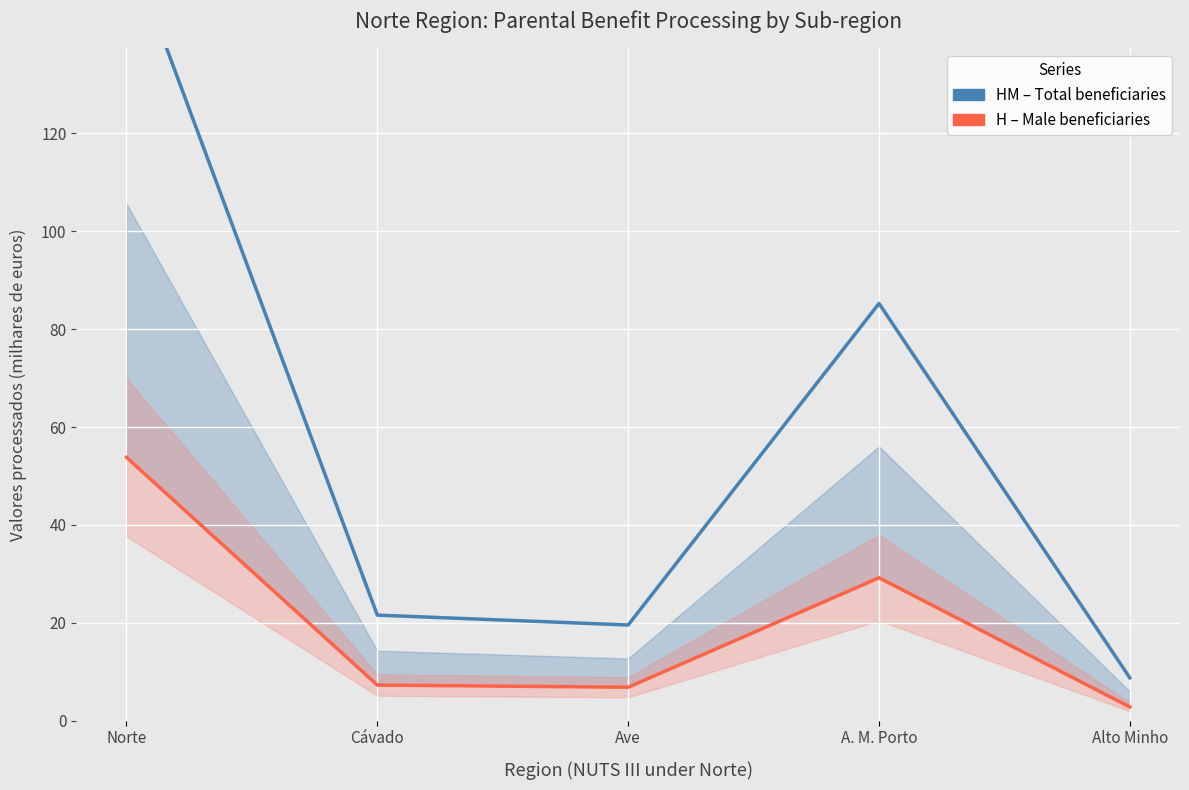

What is the average value of the HM - Total (milhares EUR) series?

58.9